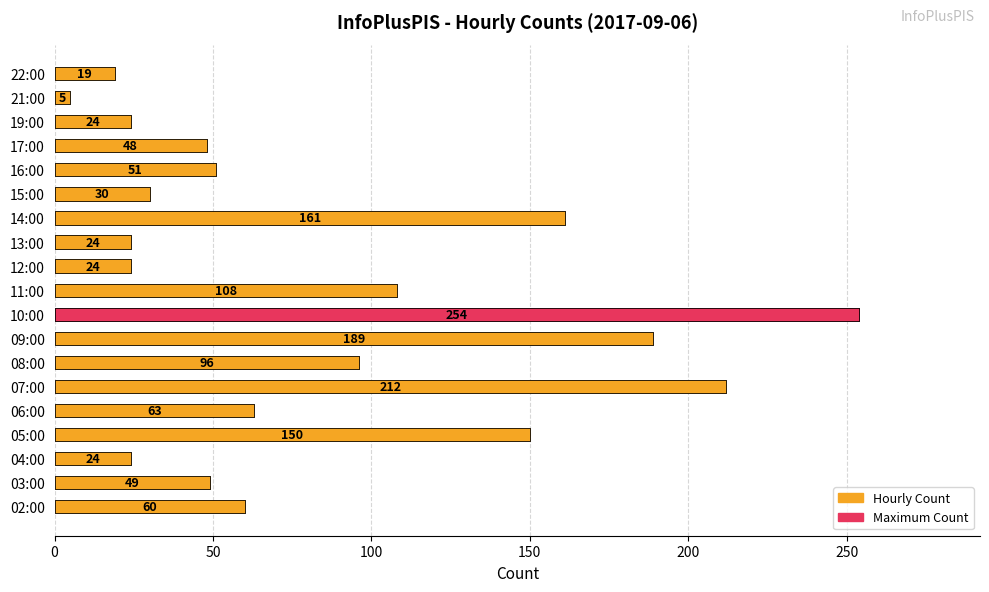

Does the chart contain any negative values?

No